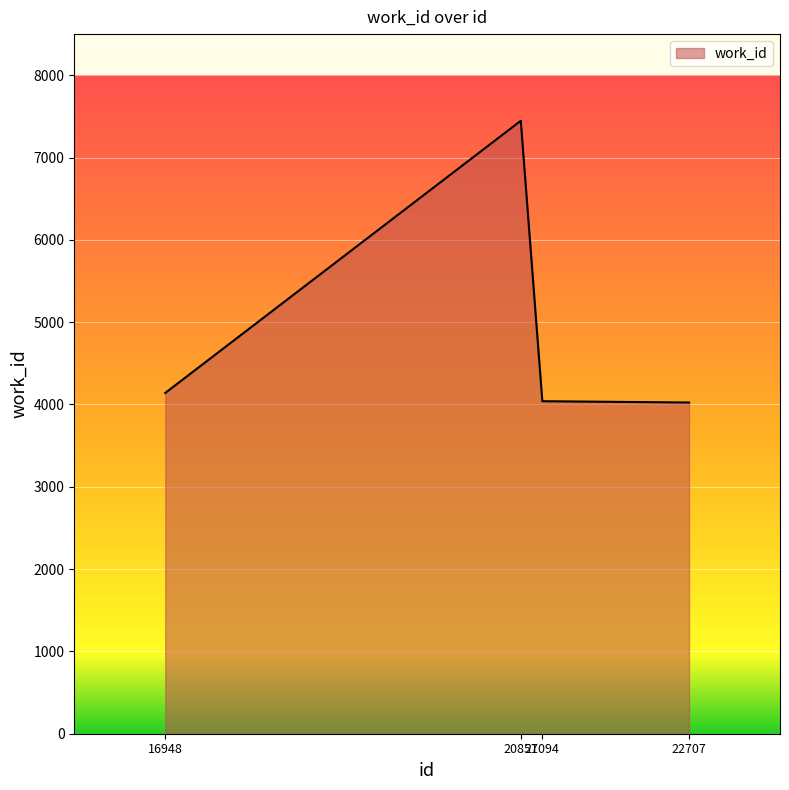

Is it true that the value at 16948 is 7212?

False